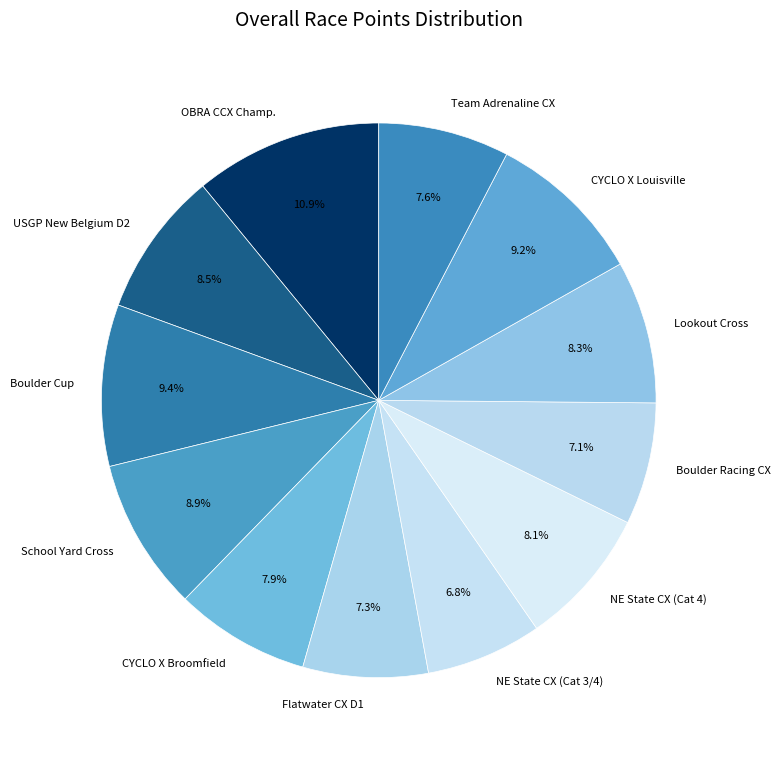

What is the ratio of the value at Boulder Cup to the value at School Yard Cross?

1.1